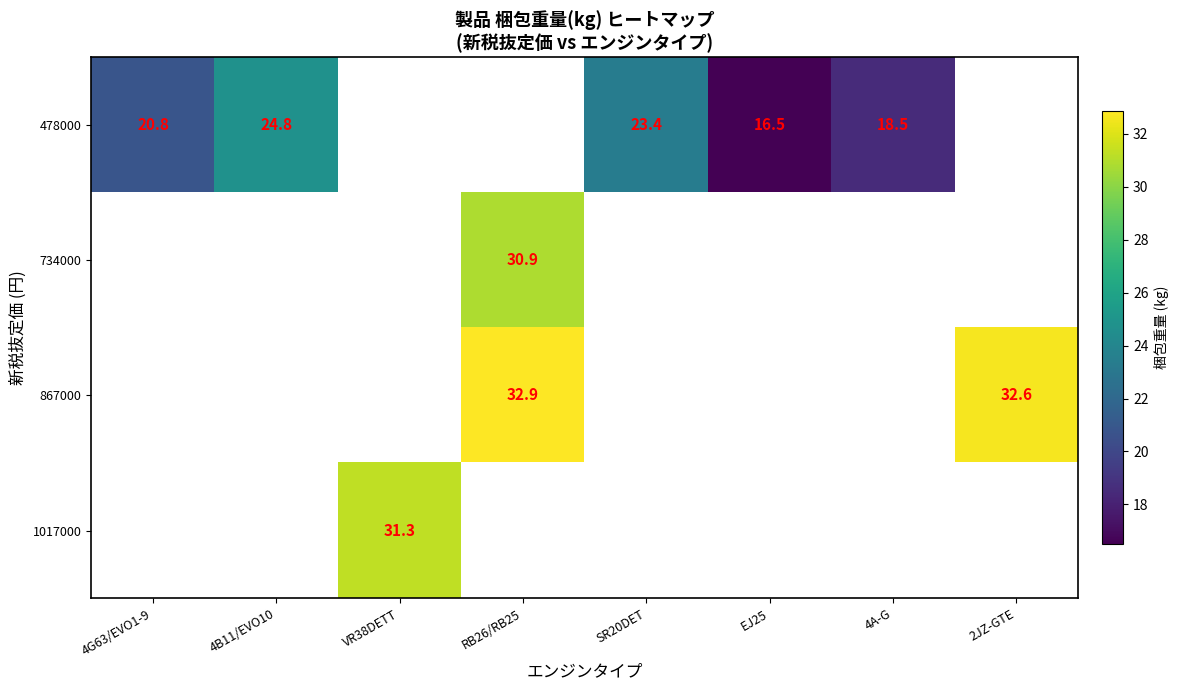

What is the minimum value shown in the chart?

16.5